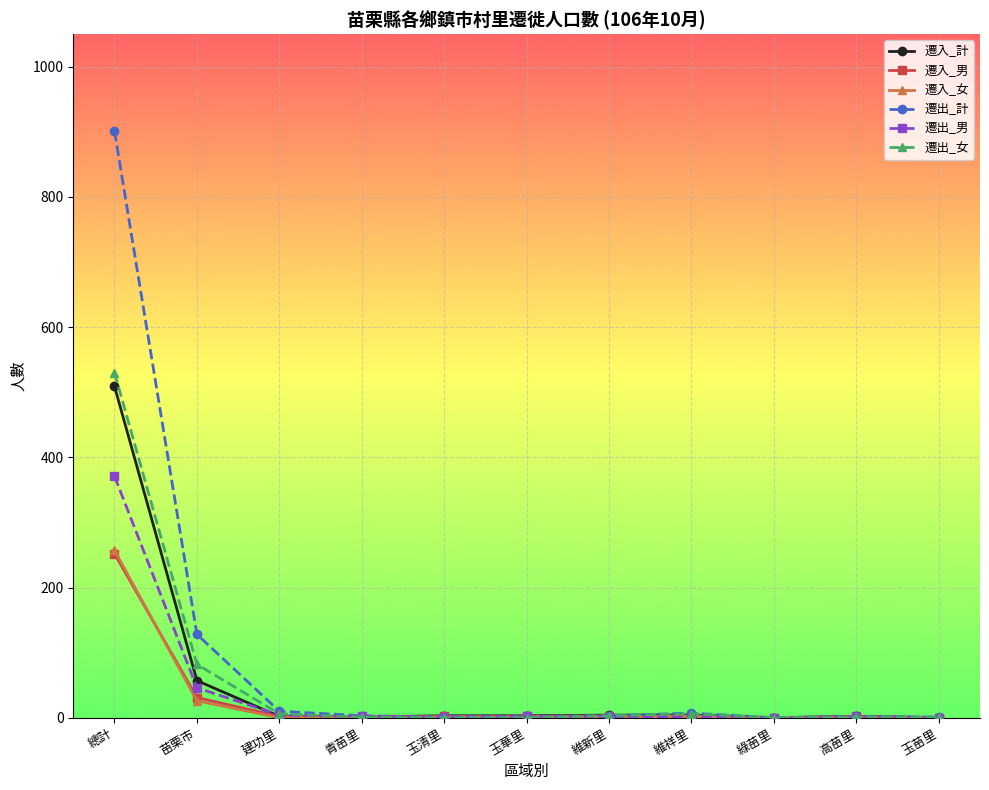

At which category is the sum across all series the highest?

總計